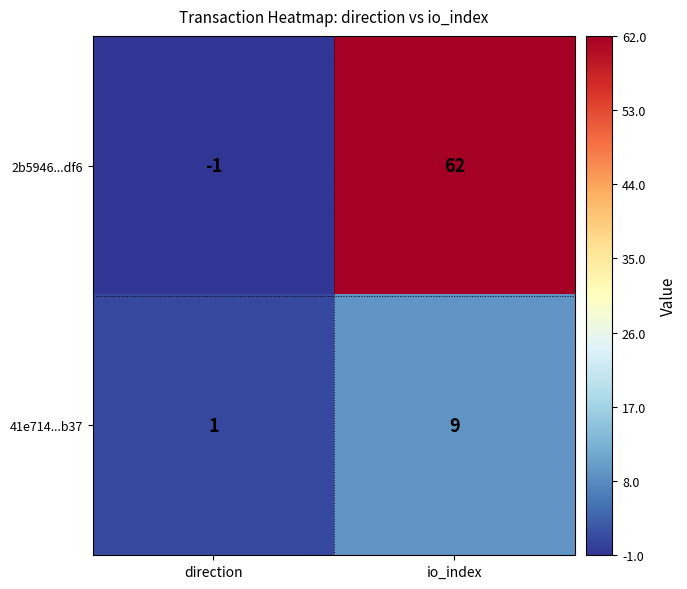

Which series has the largest range (max minus min)?

2b5946...df6